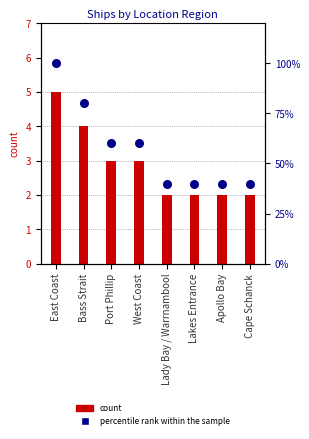

What is the total value across all series at Port Phillip?

63